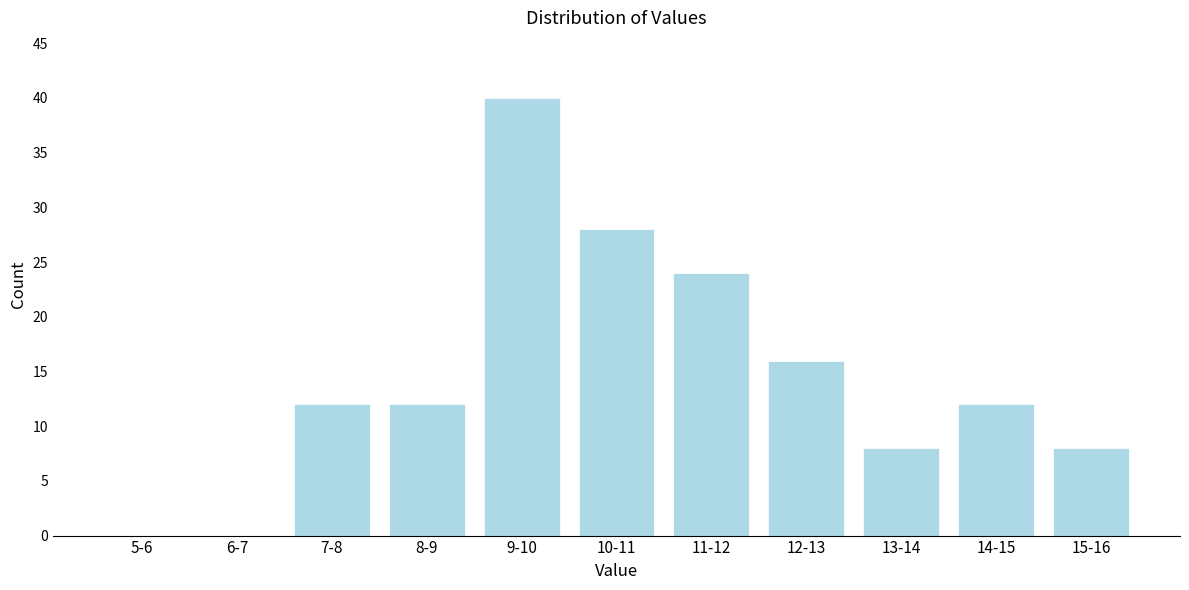

Reading right to left, transcribe all the data shown in this chart.

15-16=8	14-15=12	13-14=8	12-13=16	11-12=24	10-11=28	9-10=40	8-9=12	7-8=12	6-7=0	5-6=0